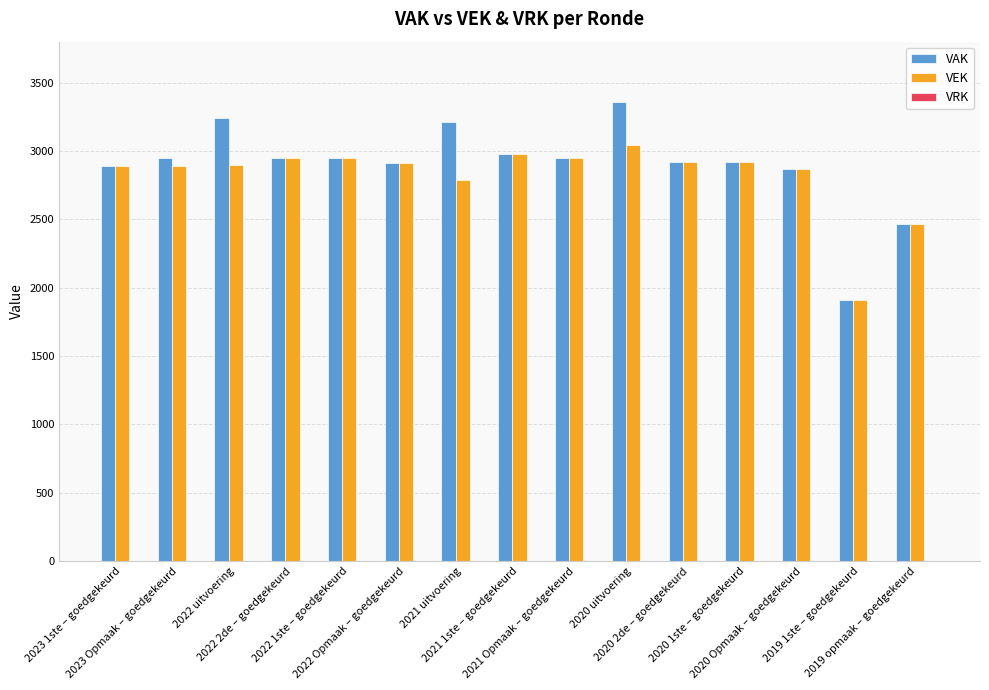

Which series has the largest range (max minus min)?

VAK